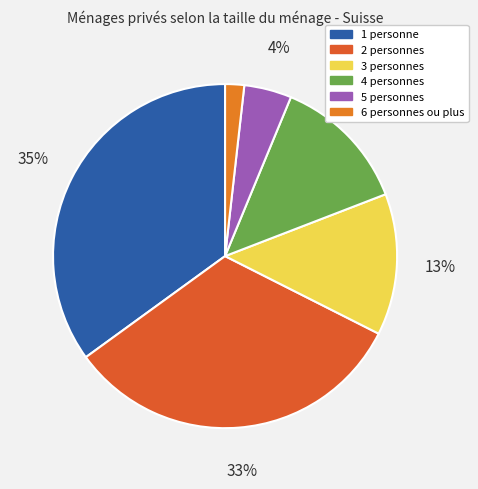

To the nearest percent, what is the average slice percentage?

17%